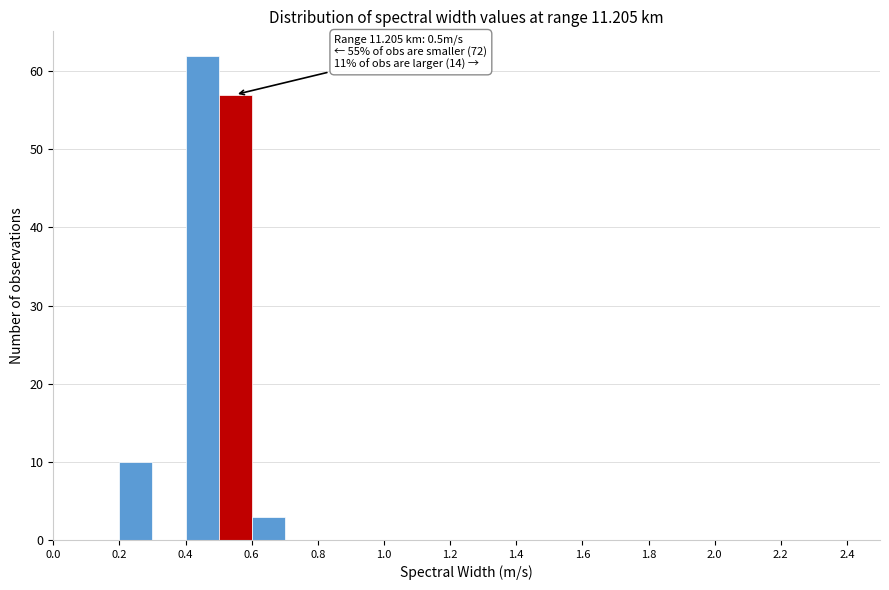

Over which range of the x-axis is the bar tallest?

0.4 to 0.5